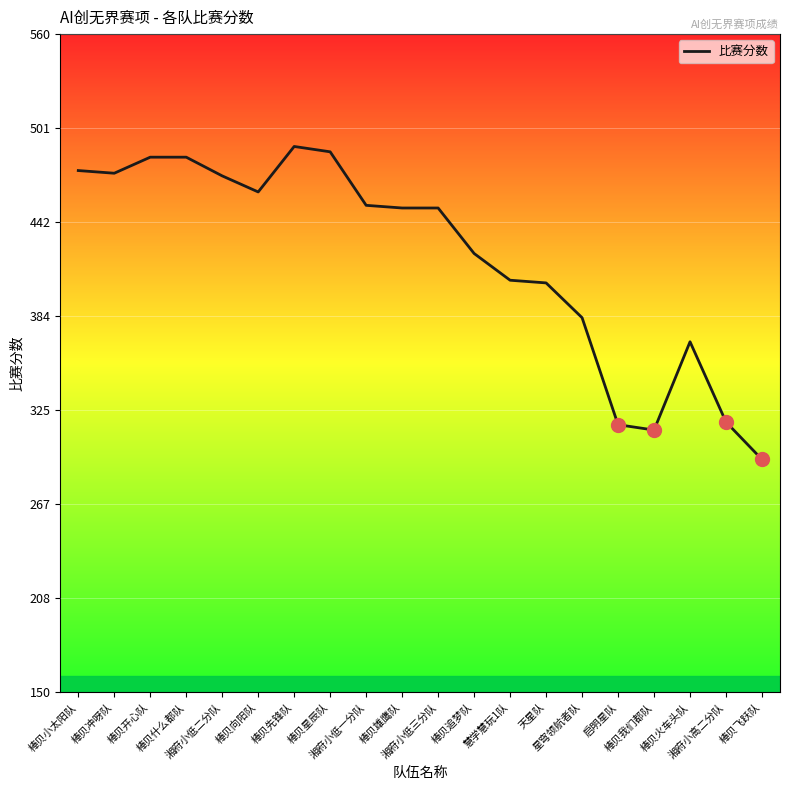

How many distinct data groups are displayed?

1